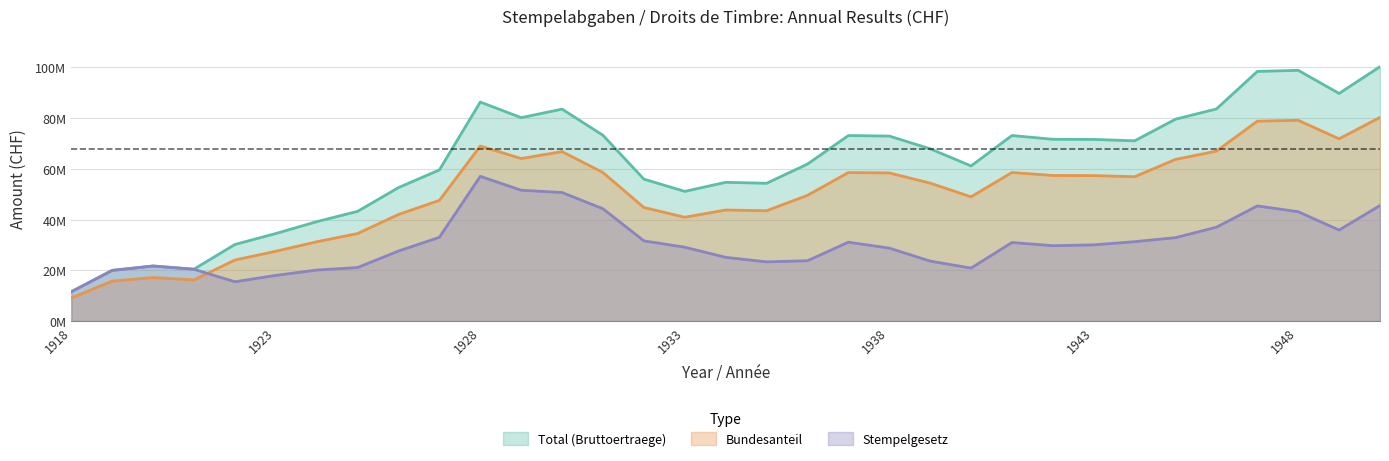

The Total (Bruttoertraege) series shows 15232224 at 1932. True or false?

False